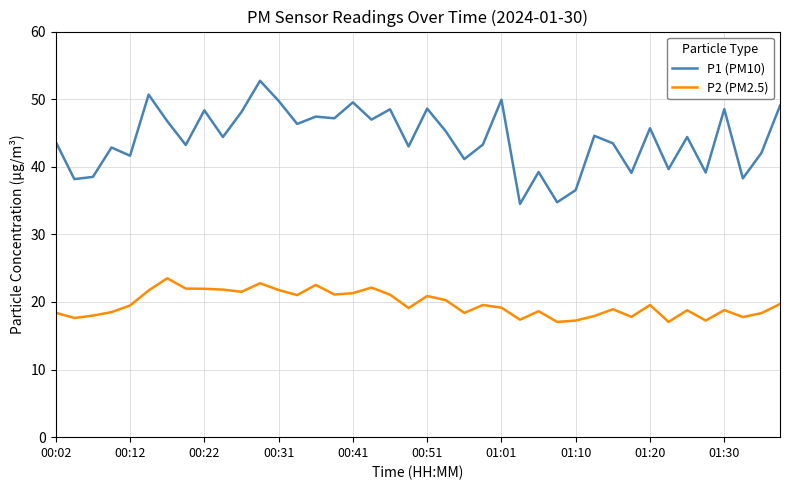

What is the greatest value displayed?

52.7